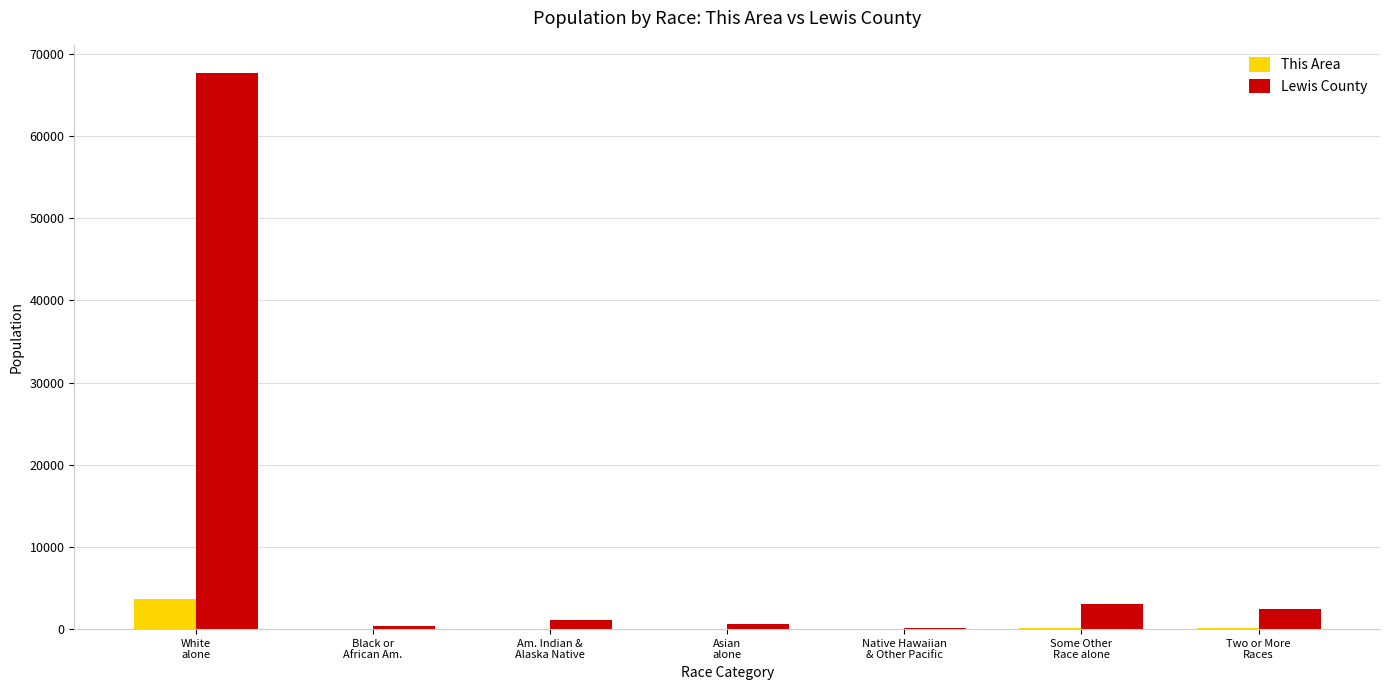

Which series has the largest total across all categories?

Lewis County